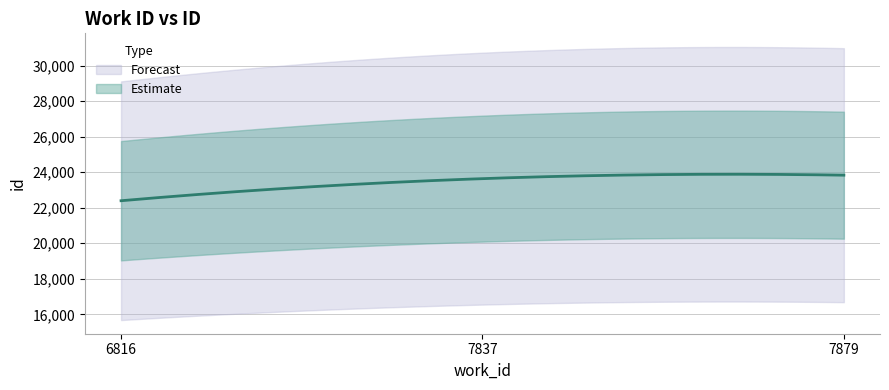

Which has a higher value, 7879 or 7837?

7879